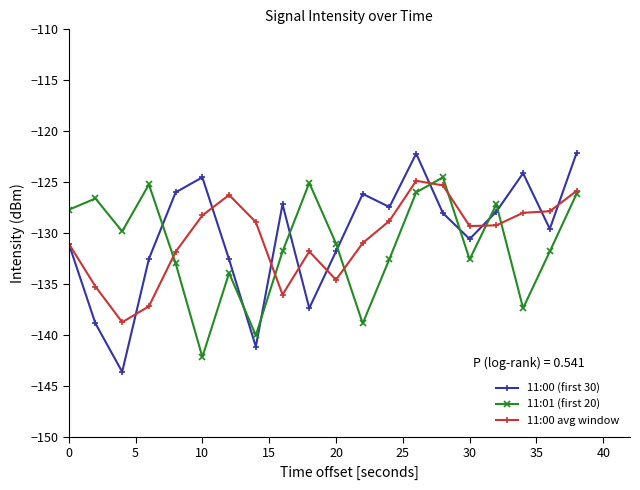

In 11:00 (first 30), how many points are higher than both neighbors (excluding endpoints)?

5